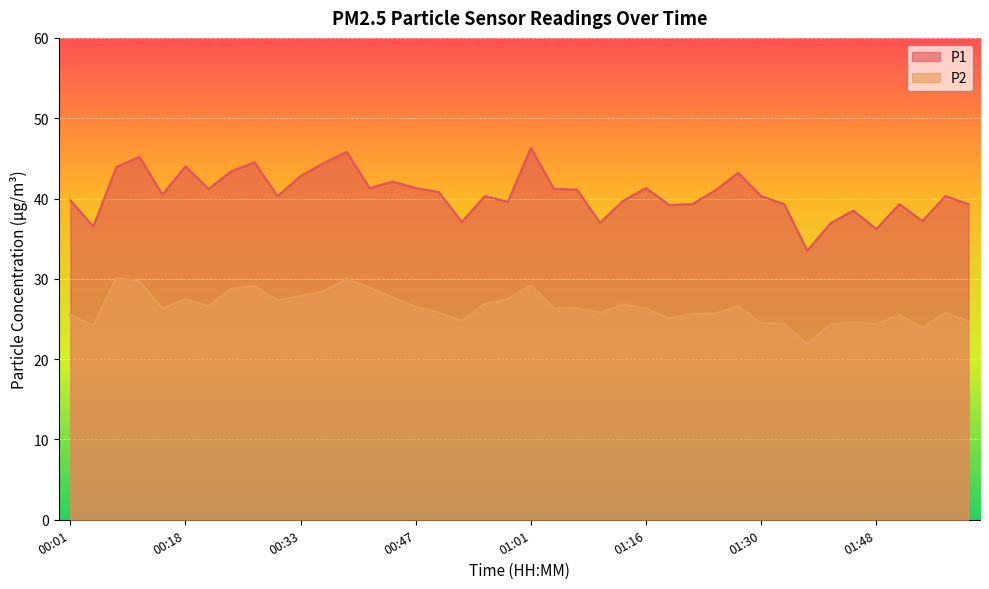

At which label does P2 first exceed 26?

00:09